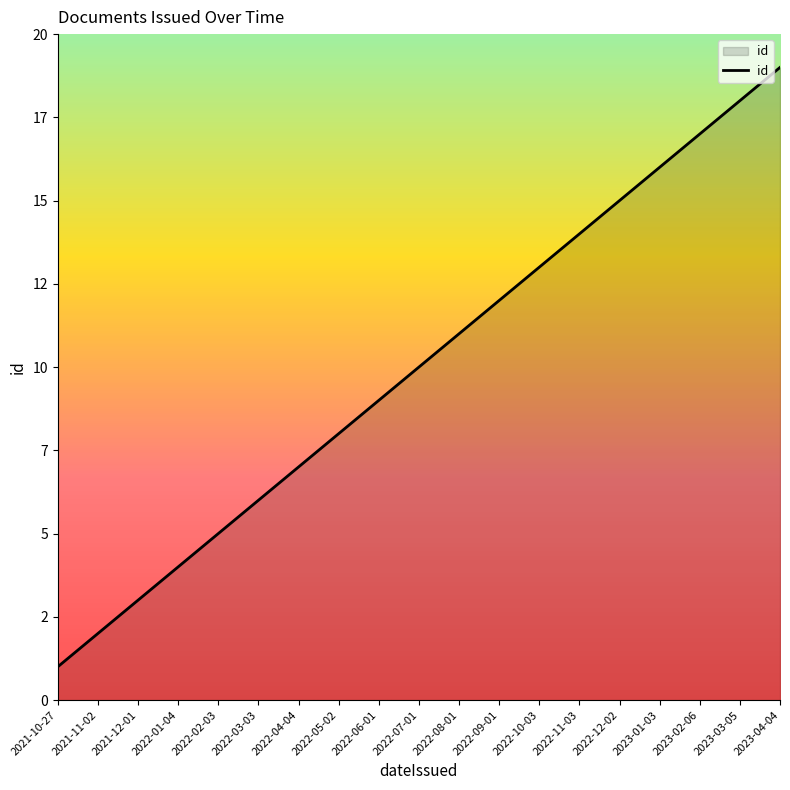

The value at 2022-01-04 is 4. True or false?

True